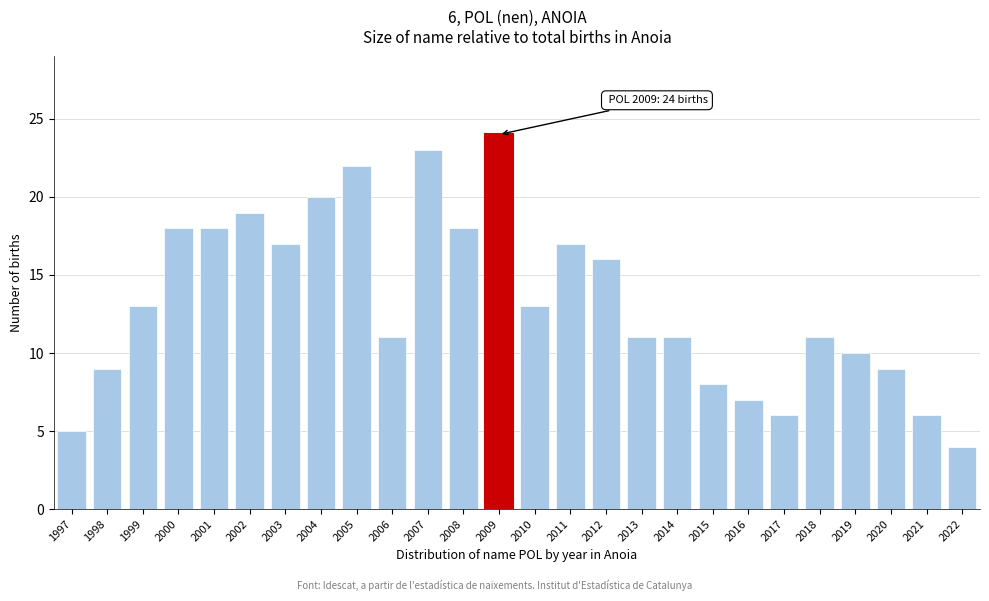

Reading left to right, transcribe all the data shown in this chart.

5	9	13	18	18	19	17	20	22	11	23	18	24	13	17	16	11	11	8	7	6	11	10	9	6	4